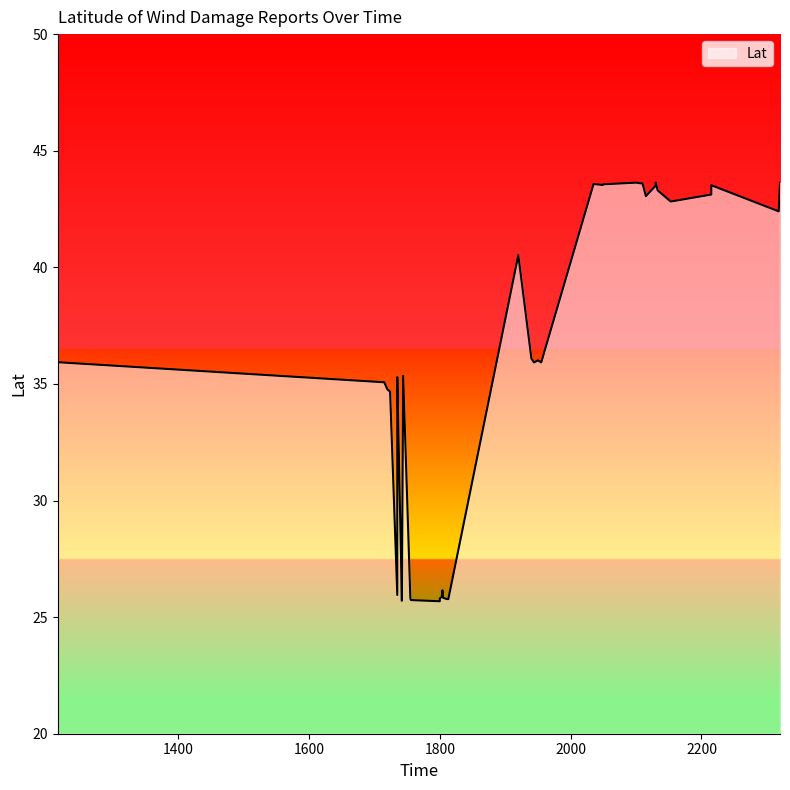

What is the sum of the values at 1735 and 2130?

69.6